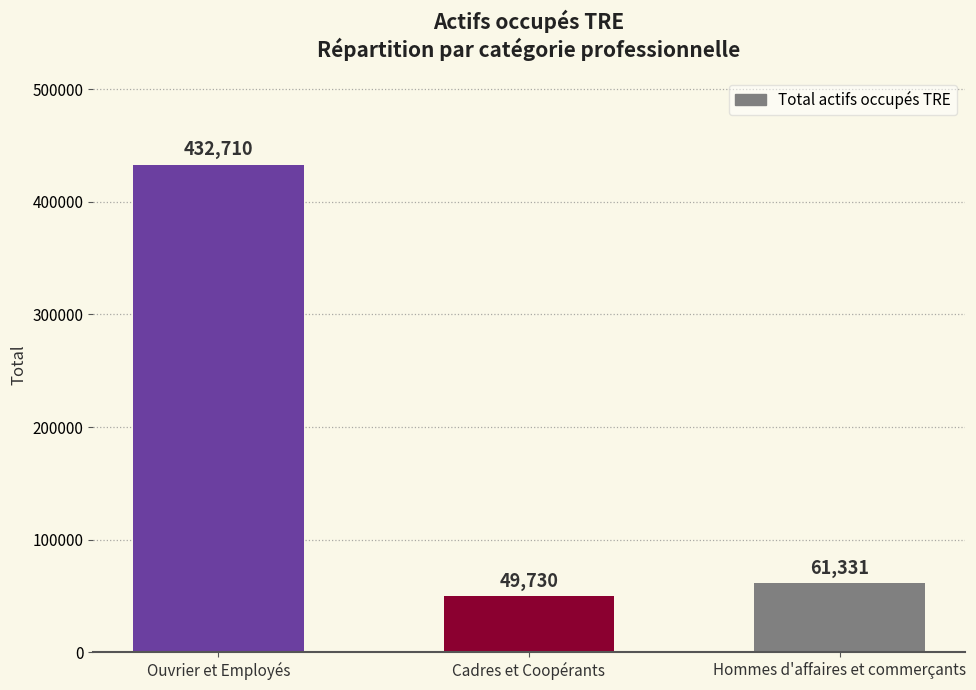

Does the chart contain stacked bars?

No